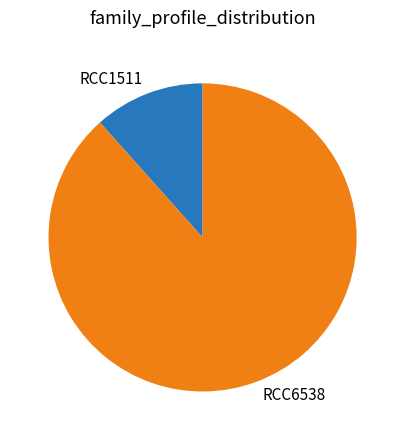

The RCC6538 slice represents 99% of the pie. True or false?

False